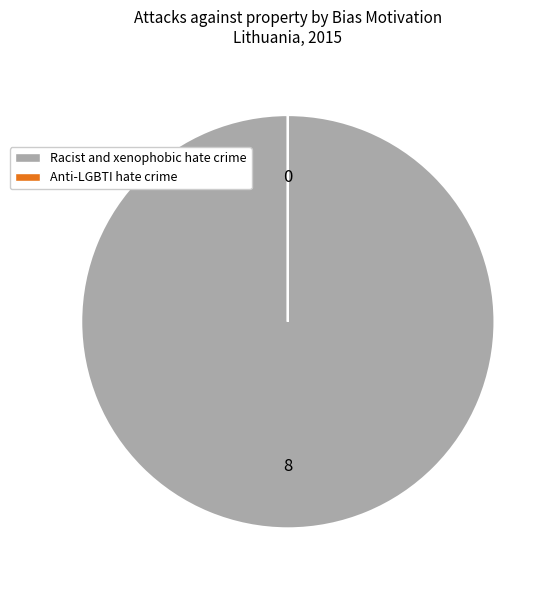

True or false: Racist and xenophobic hate crime accounts for 100% of the total.

True